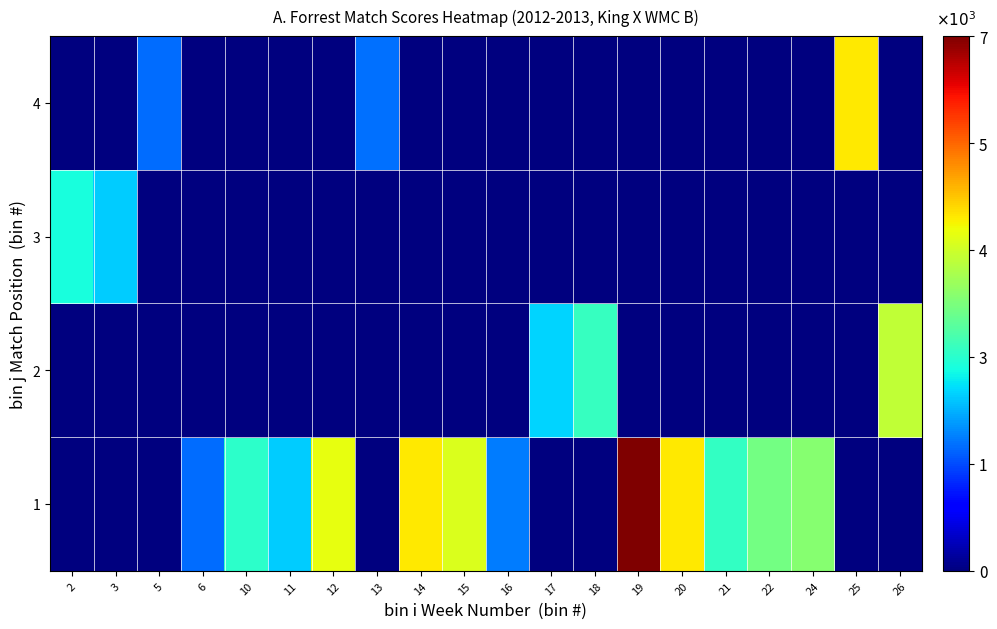

At 19, list the series in order from smallest to largest.

2, 3, 4, 1